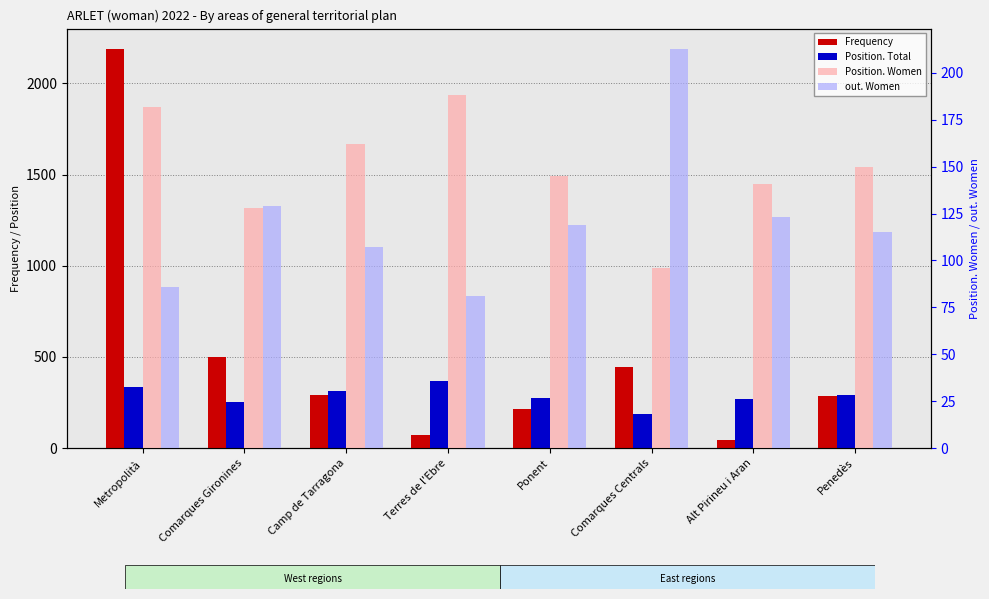

Which series has the widest spread of values?

Frequency